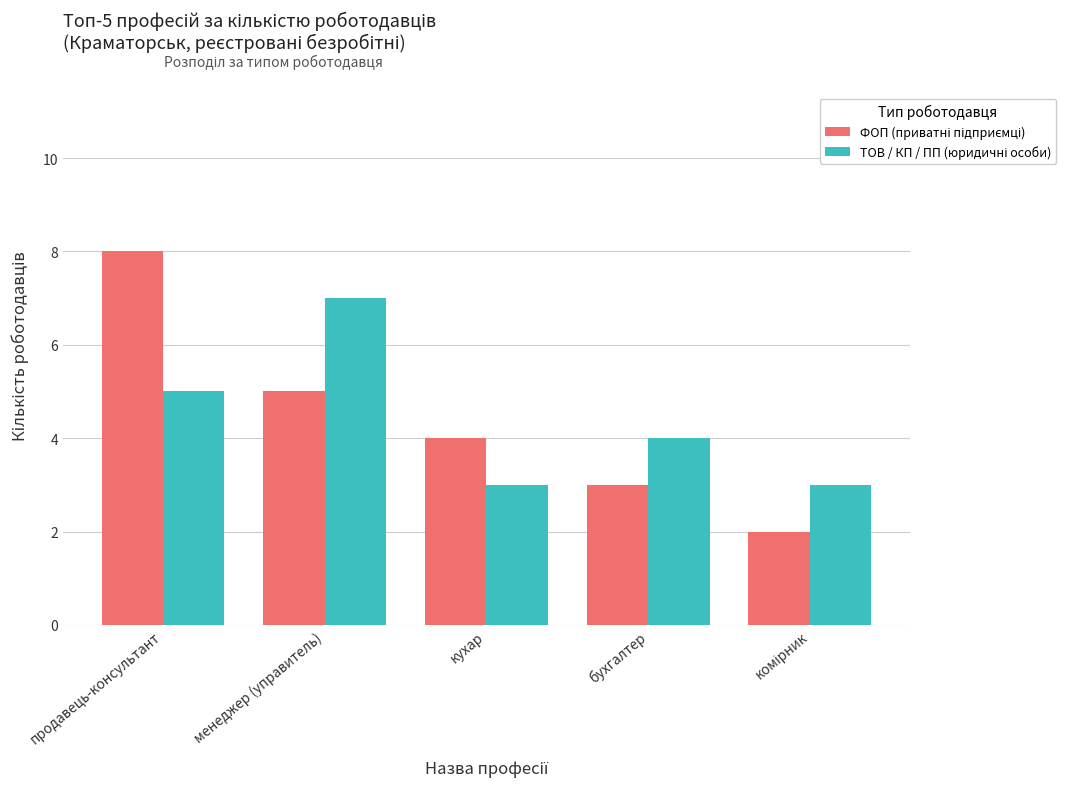

What is the greatest value displayed?

8